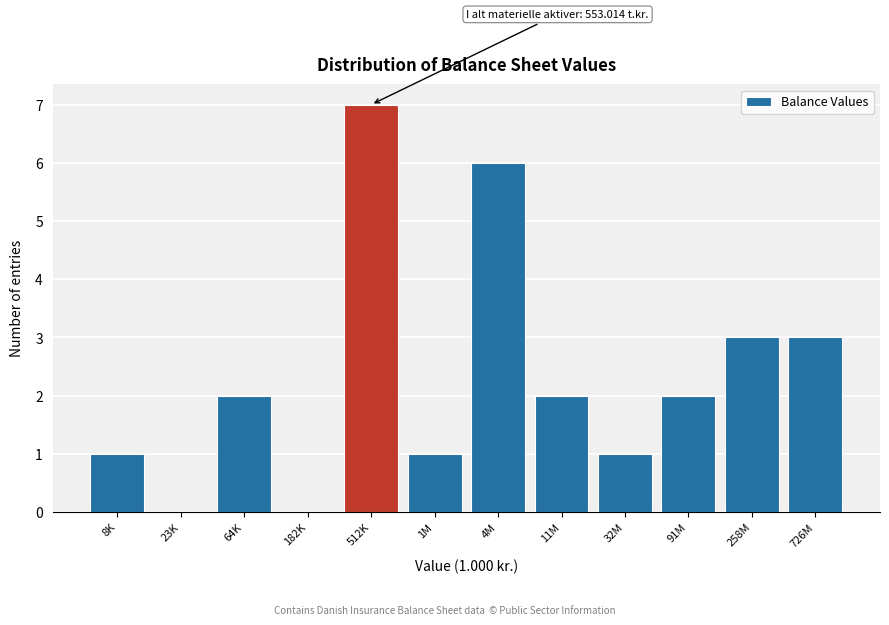

Reading left to right, what are all the values shown in this chart?

8K=1	23K=0	64K=2	182K=0	512K=7	1M=1	4M=6	11M=2	32M=1	91M=2	258M=3	726M=3